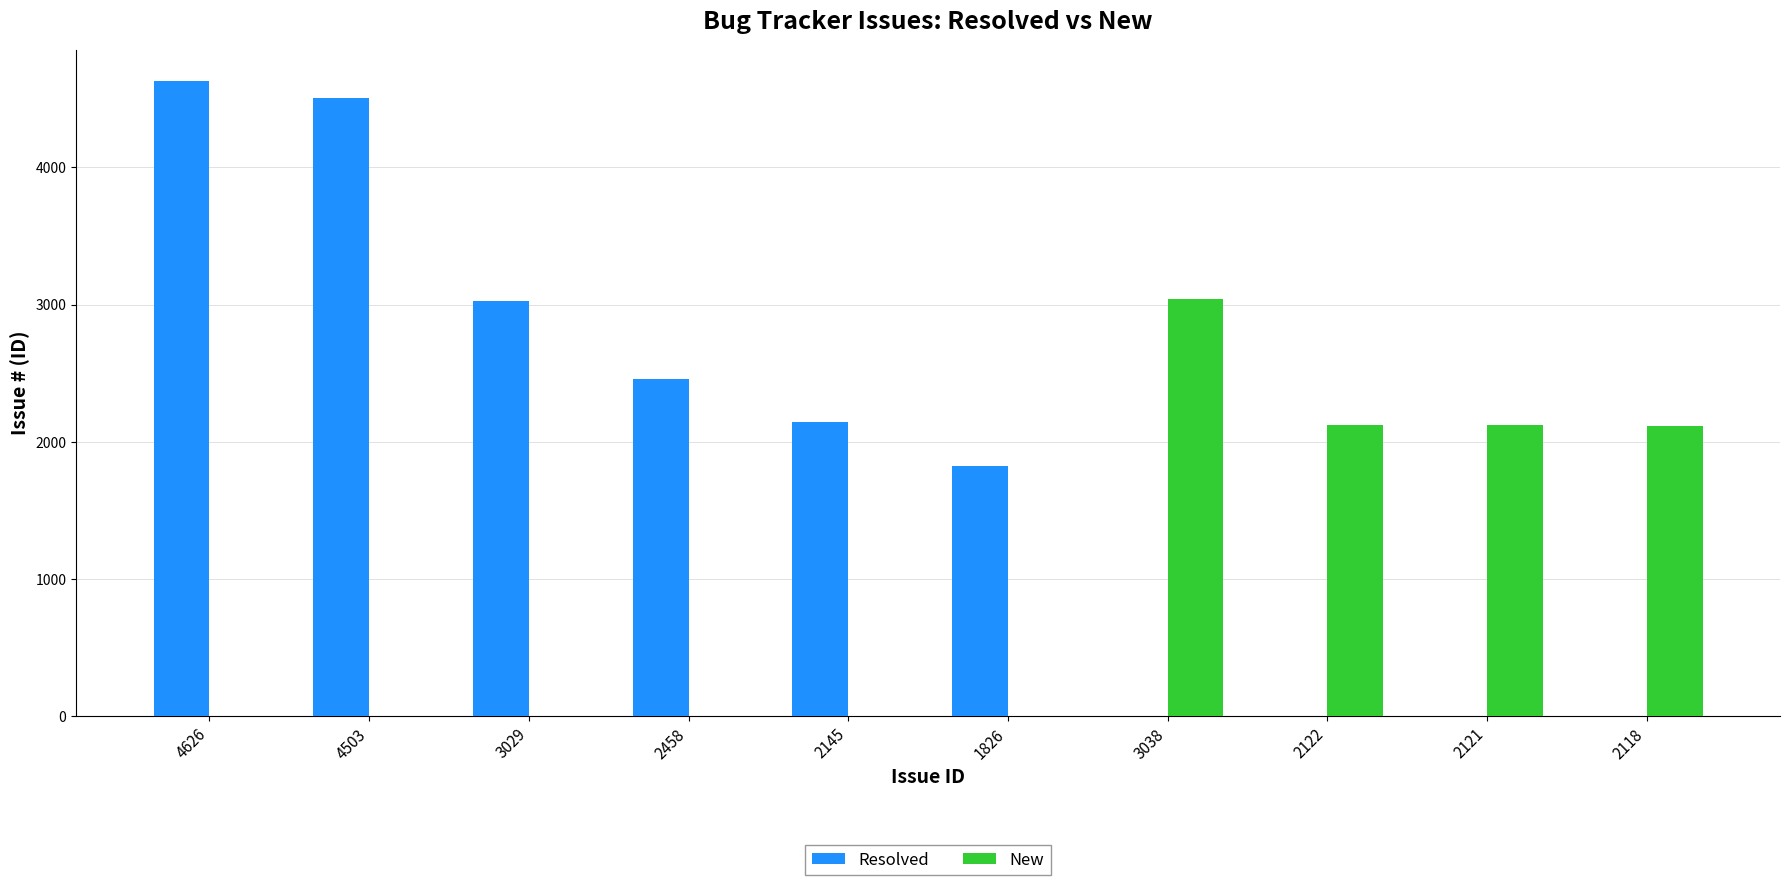

How many data points in New are above 0?

4